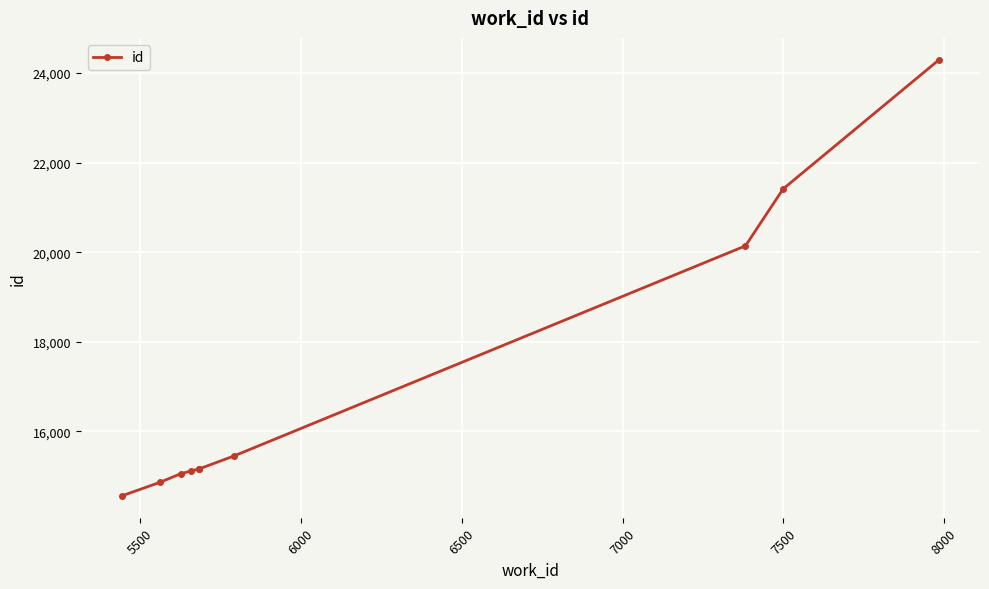

What is the difference between the maximum and minimum values?

9741